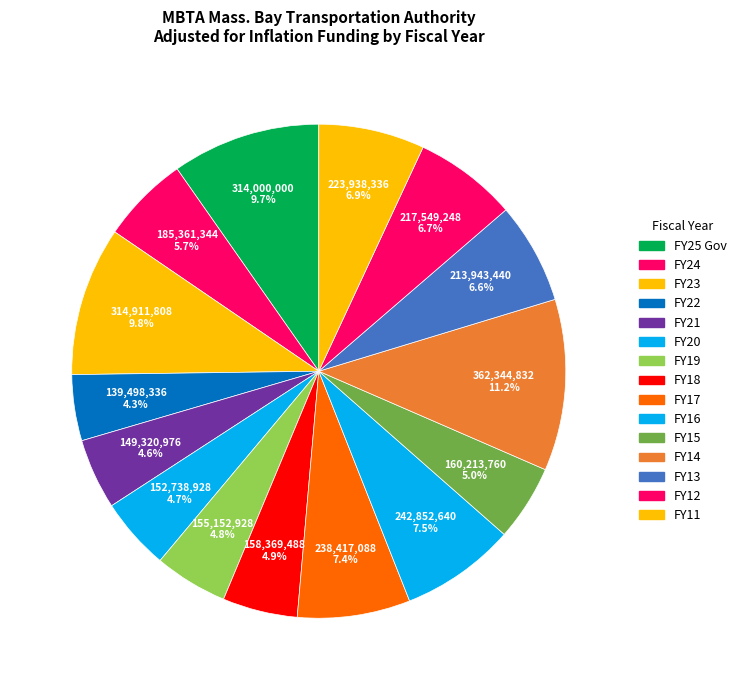

To the nearest percent, what is the average slice percentage?

7%